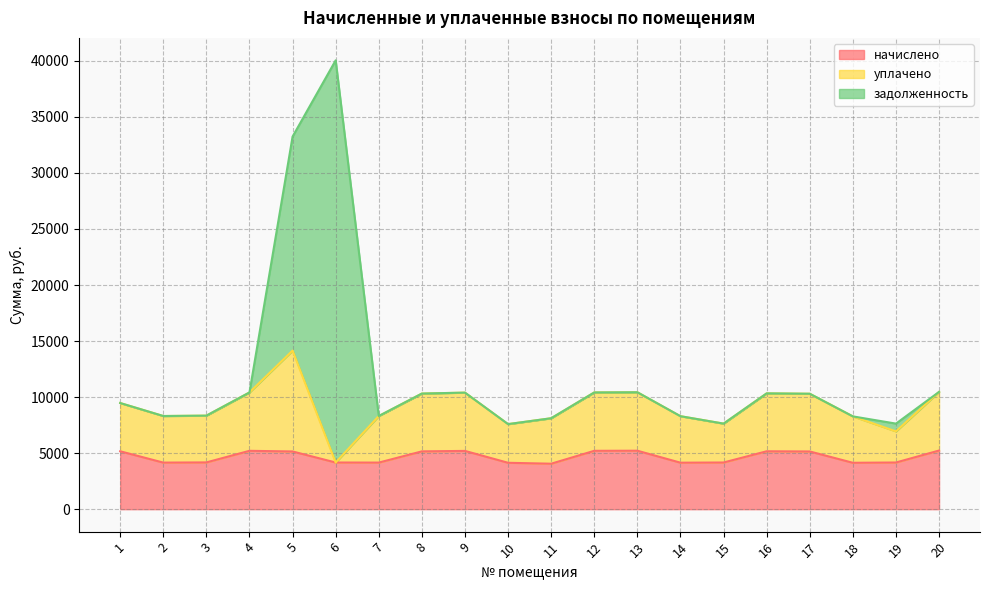

The задолженность series shows 0.0 at 12. True or false?

True